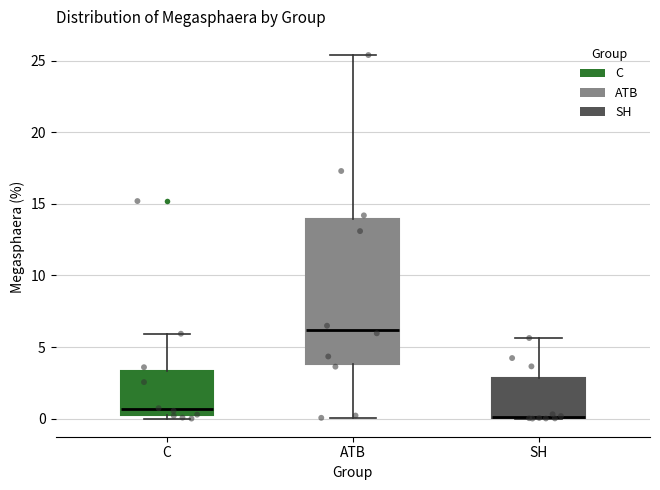

Where does the lower whisker of the box for ATB end on the y-axis? The values are not printed on the chart, so give them approximately, as read against the axis.

0.0